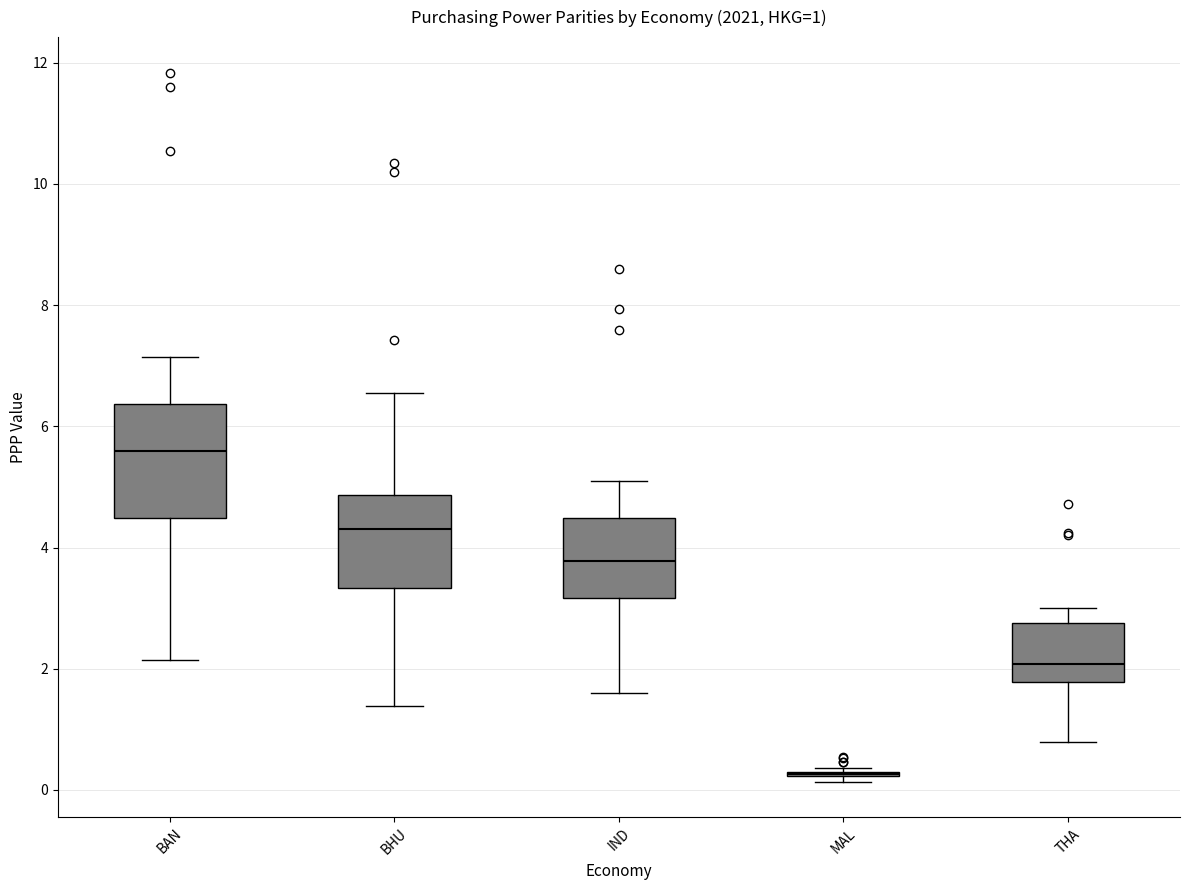

Comparing the boxes themselves (not the whiskers), which one is the tallest?

BAN